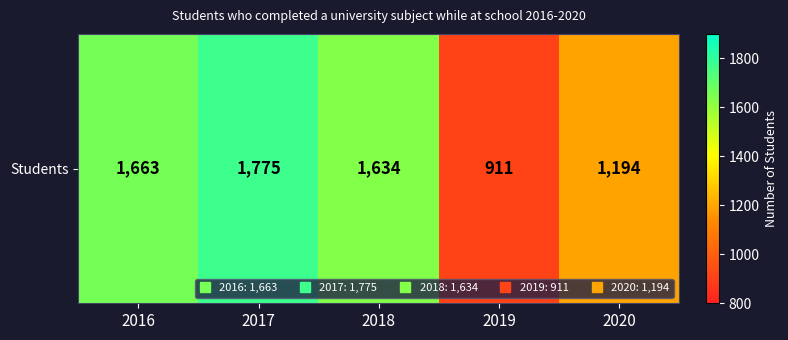

The value at 2016 is 1663. True or false?

True